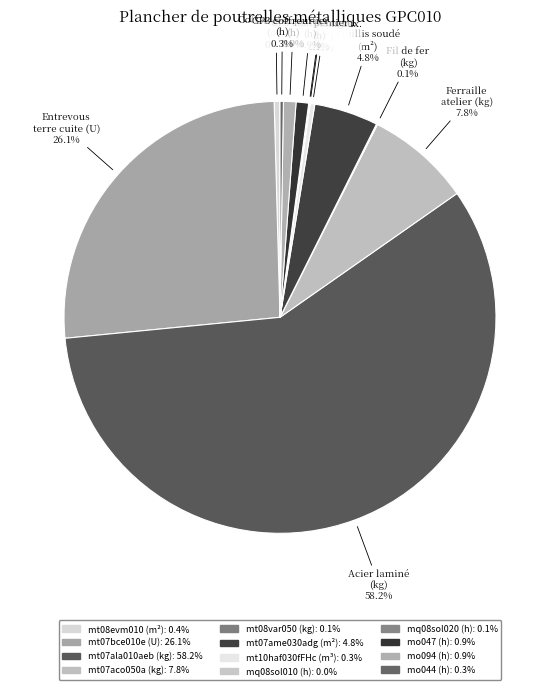

To the nearest percent, what is the average slice percentage?

8%